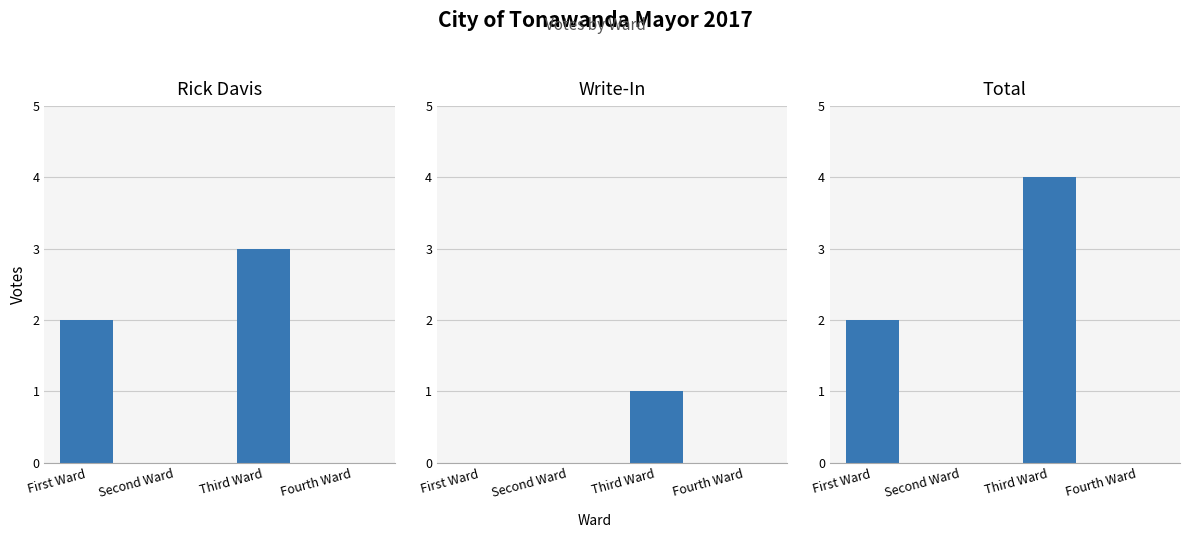

Count the number of data series in this chart.

3